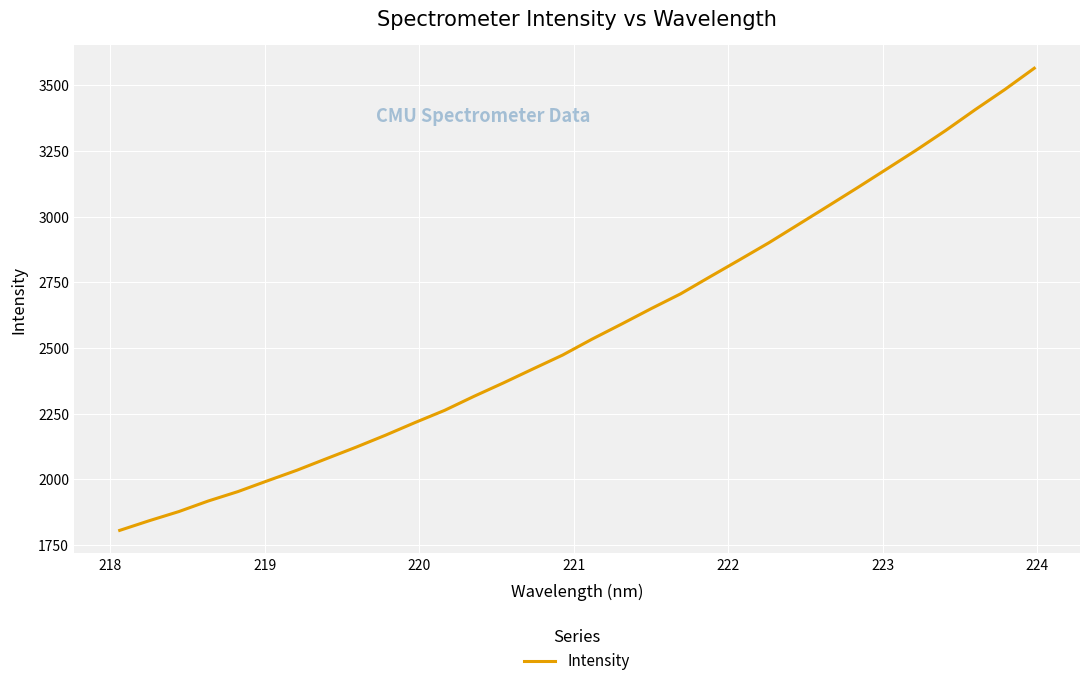

Count the number of categories in the chart.

32